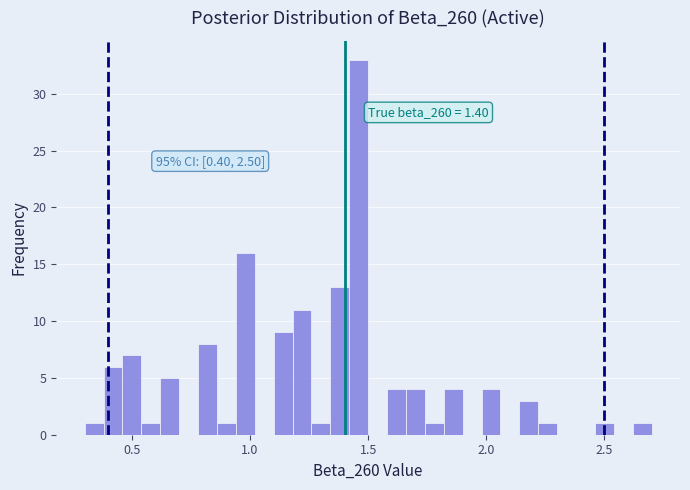

Around what value on the x-axis is the tallest bar? Give the approximate position of its centre, as read against the axis.

1.45